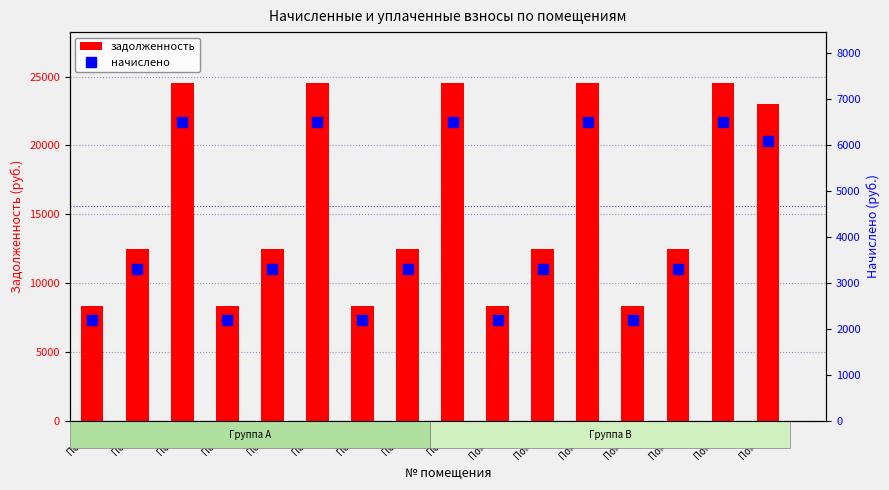

Reading left to right, what are all the values shown in this chart?

задолженность: Пом.1=8320.3	Пом.2=12480.5	Пом.3=24550.1	Пом.4=8320.3	Пом.5=12480.5	Пом.6=24550.1	Пом.7=8320.3	Пом.8=12480.5	Пом.9=24550.1	Пом.10=8320.3	Пом.11=12480.5	Пом.12=24550.1	Пом.13=8320.3	Пом.14=12480.5	Пом.15=24550.1	Пом.16=22983.6
начислено: Пом.1=2204.5	Пом.2=3306.7	Пом.3=6504.6	Пом.4=2204.5	Пом.5=3306.7	Пом.6=6504.6	Пом.7=2204.5	Пом.8=3306.7	Пом.9=6504.6	Пом.10=2204.5	Пом.11=3306.7	Пом.12=6504.6	Пом.13=2204.5	Пом.14=3306.7	Пом.15=6504.6	Пом.16=6089.6